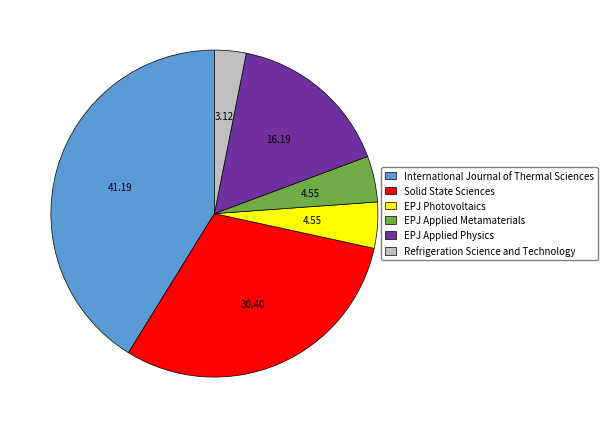

What is the smallest slice in the pie chart?

Refrigeration Science and Technology